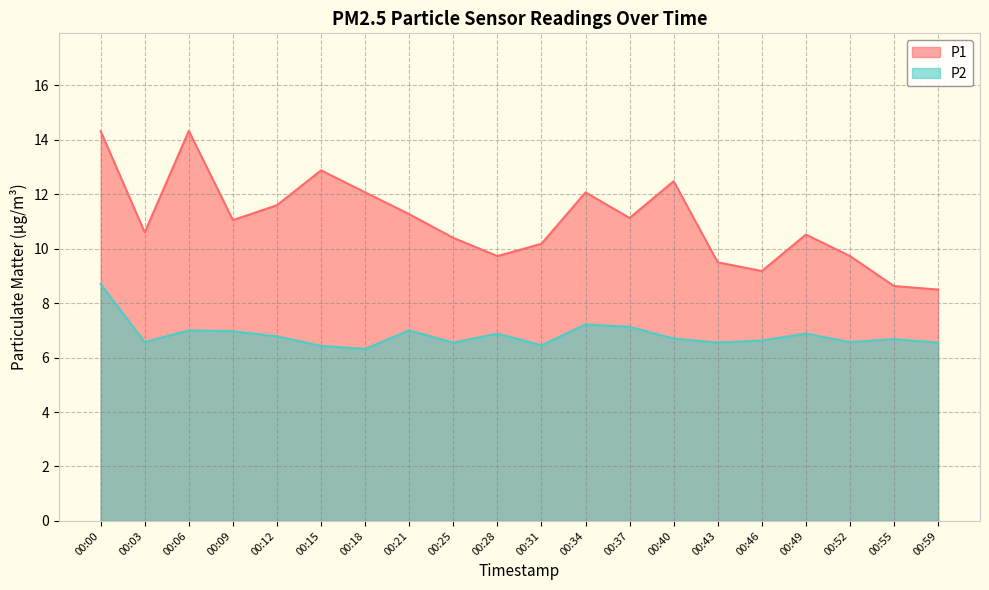

What is the value of the P1 point at the 10th from the left?

9.7